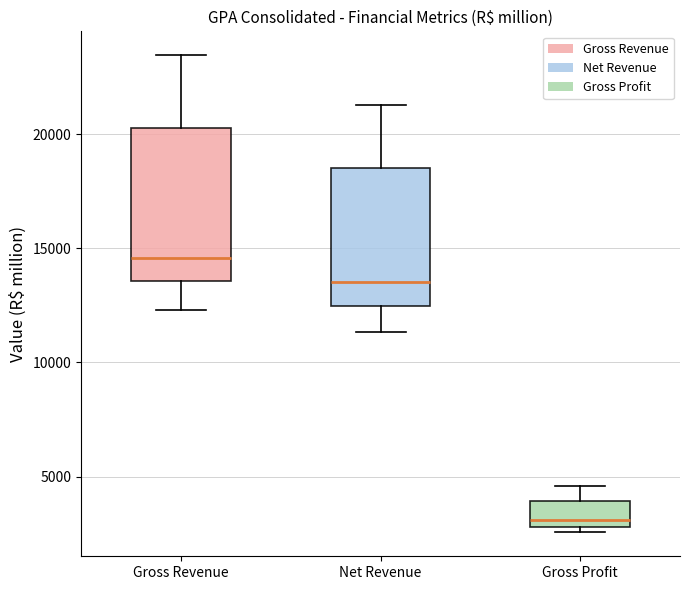

Which box is the tallest, from its lower edge to its upper edge?

Gross Revenue